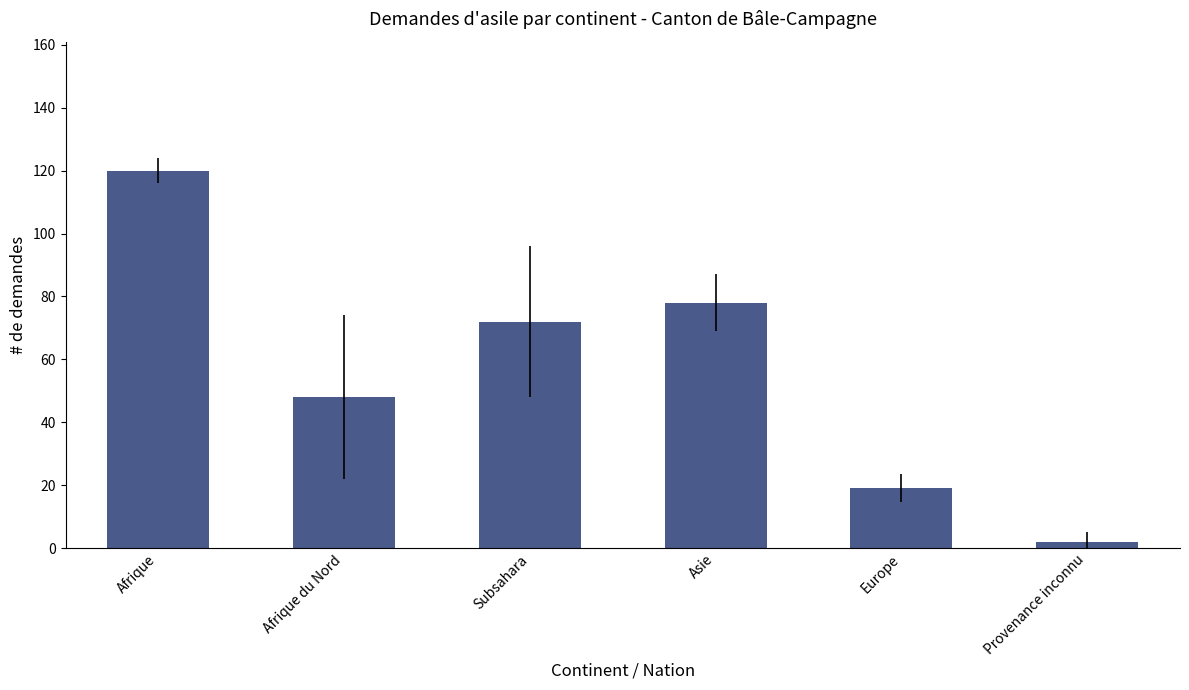

Reading left to right, list all the values displayed in this chart.

Afrique=120	Afrique du Nord=48	Subsahara=72	Asie=78	Europe=19	Provenance inconnu=2